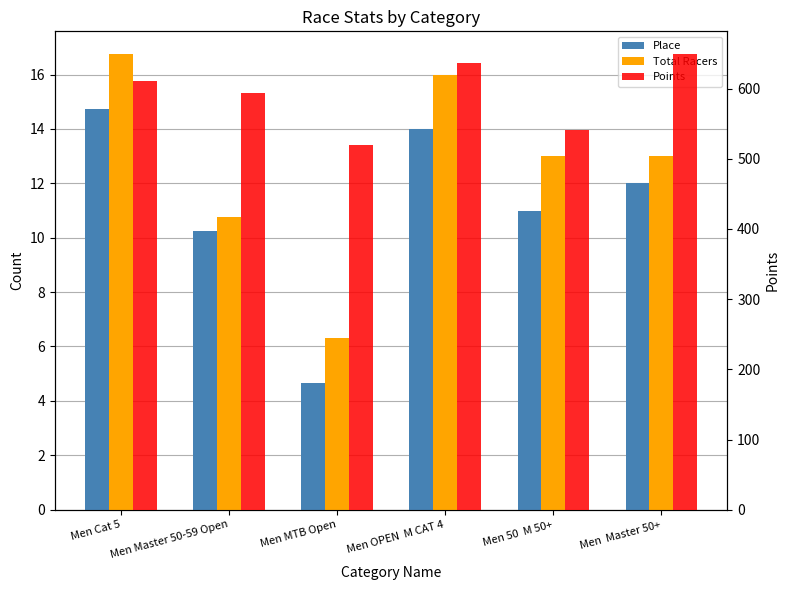

At which label does Total Racers reach its minimum?

Men MTB Open